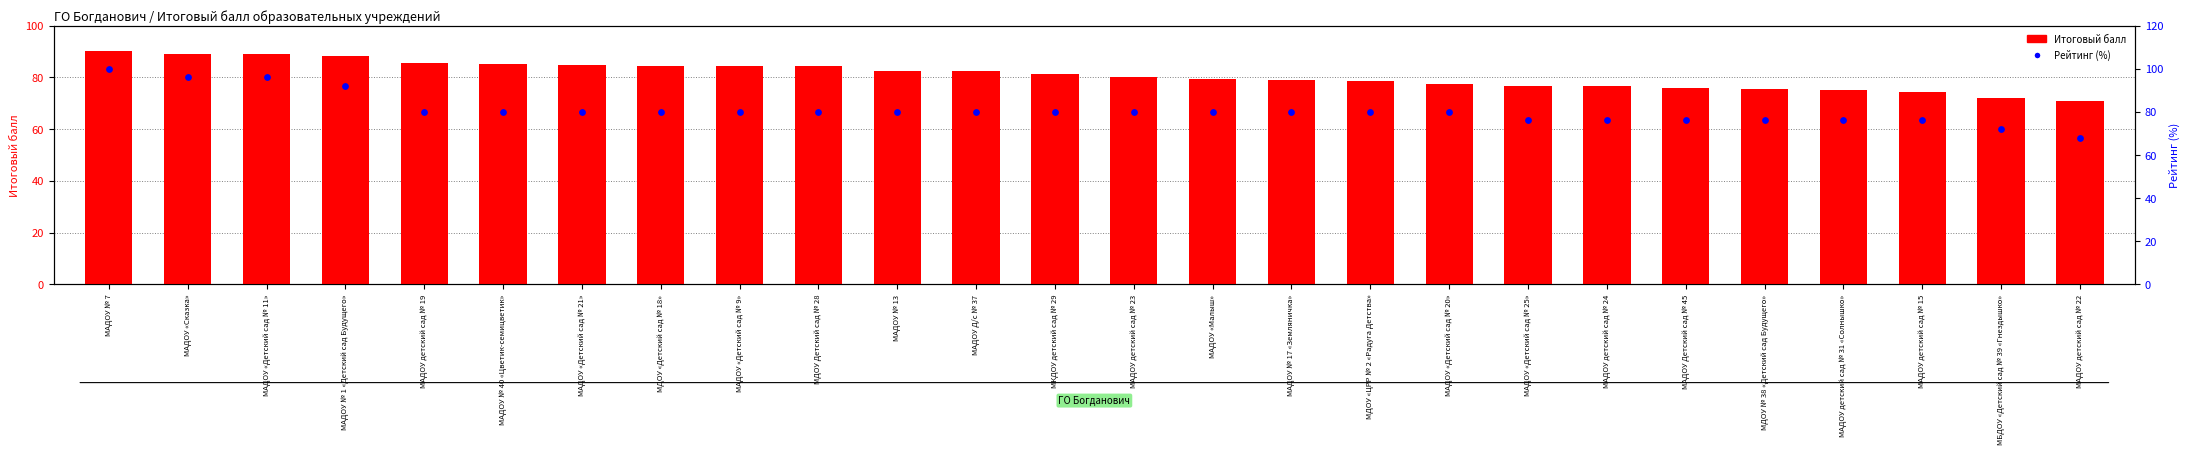

Which series reaches the maximum Y coordinate?

Рейтинг (%)